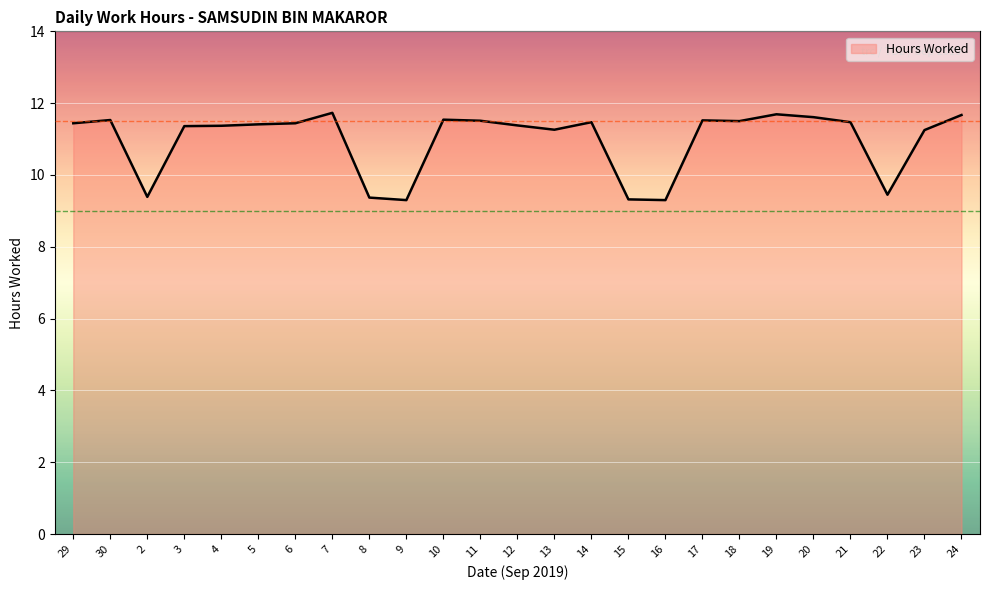

What is the label of the 11th point from the right?

14